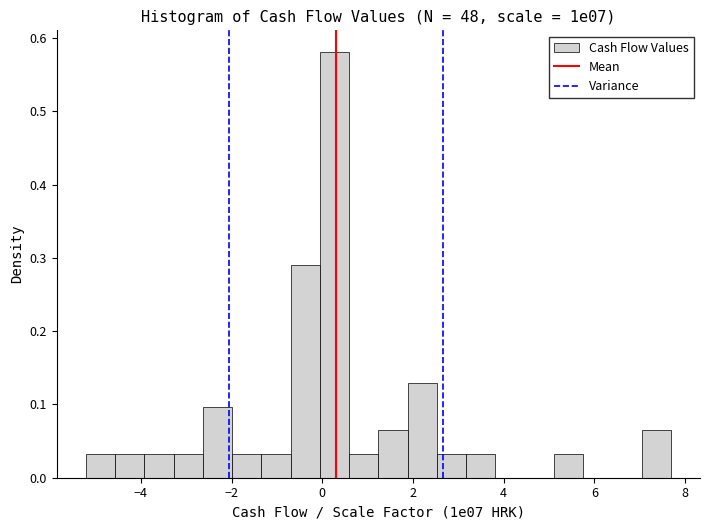

Read against the x-axis, roughly where is the centre of the tallest bar?

0.2